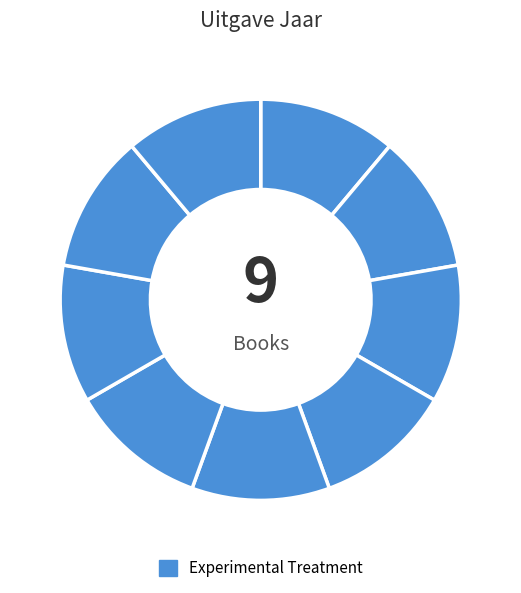

Count the number of slices in the pie.

9